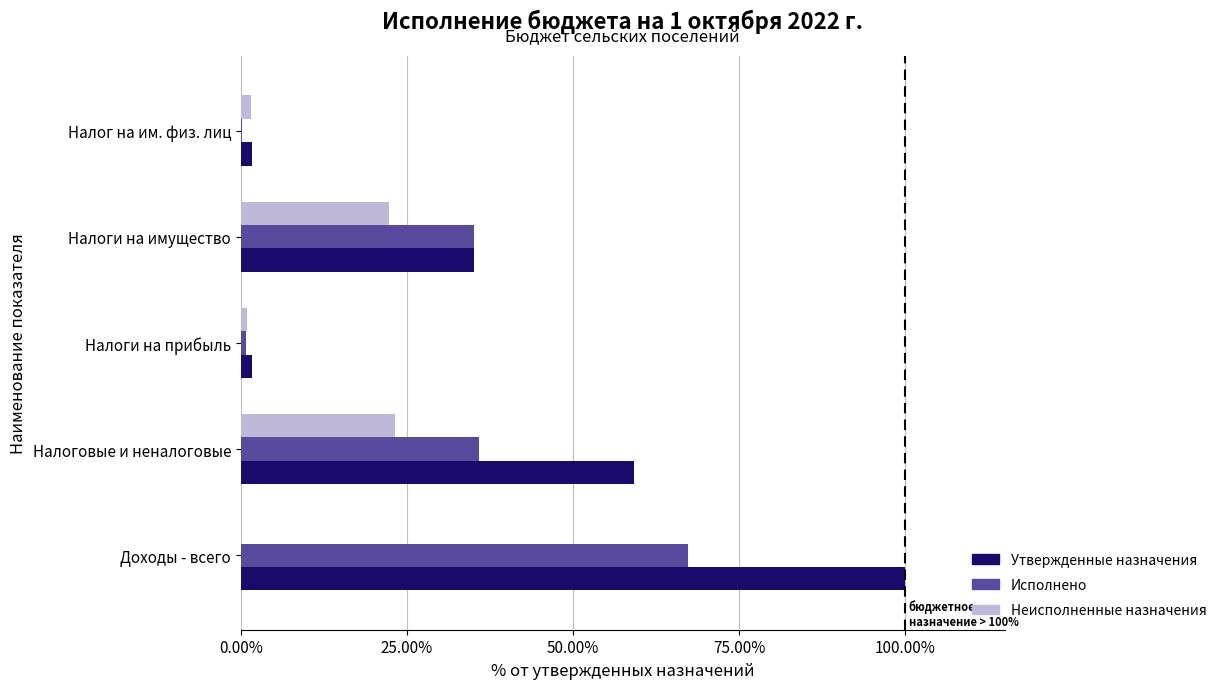

How many data points does each series have?

5